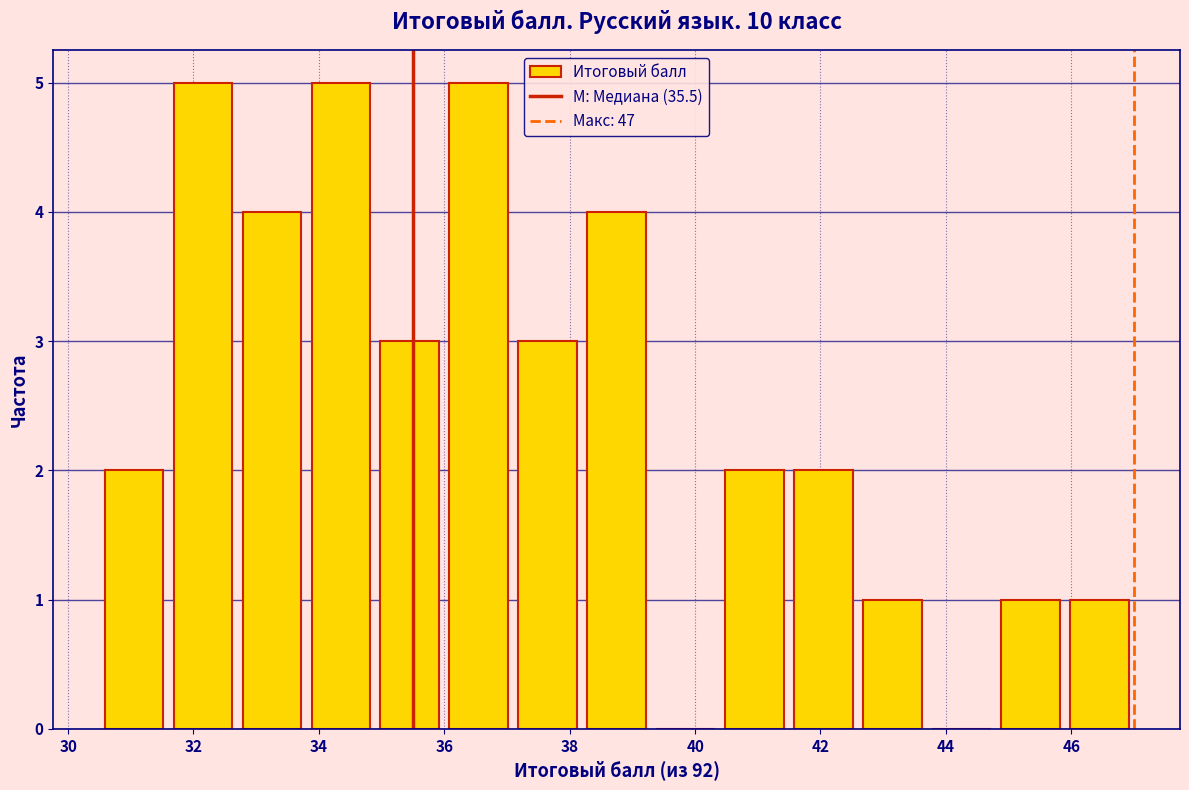

Reading left to right, list every bar in this chart as the range it spans on the x-axis followed by its height. Neither the bar edges nor the heights are printed on the chart, so give them approximately, as read against the axes.

30.5 to 31.6: 2
31.6 to 32.7: 5
32.7 to 33.8: 4
33.8 to 34.9: 5
34.9 to 36.0: 3
36.0 to 37.1: 5
37.1 to 38.2: 3
38.2 to 39.3: 4
39.3 to 40.4: 0
40.4 to 41.5: 2
41.5 to 42.6: 2
42.6 to 43.7: 1
43.7 to 44.8: 0
44.8 to 45.9: 1
45.9 to 47.0: 1